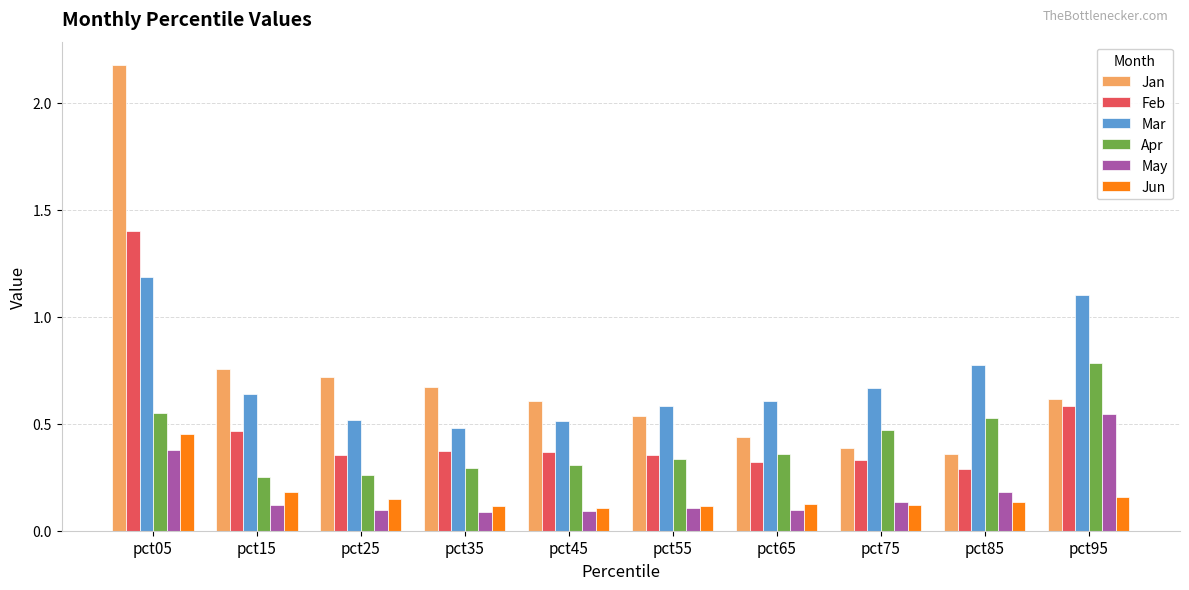

List the series in order of their peak value, lowest first.

Jun, May, Apr, Mar, Feb, Jan